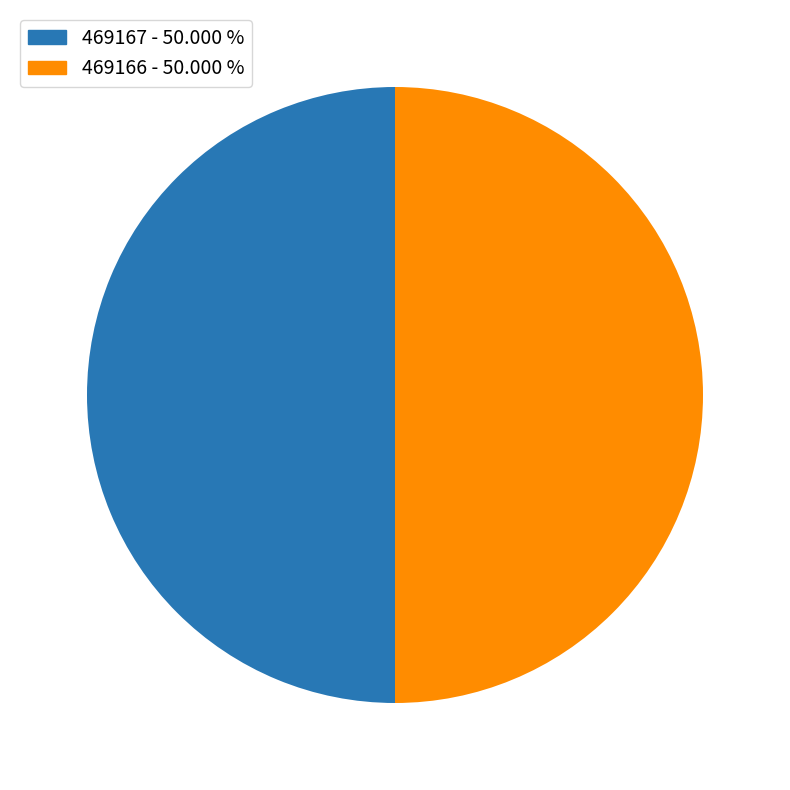

Count the number of slices in the pie.

2